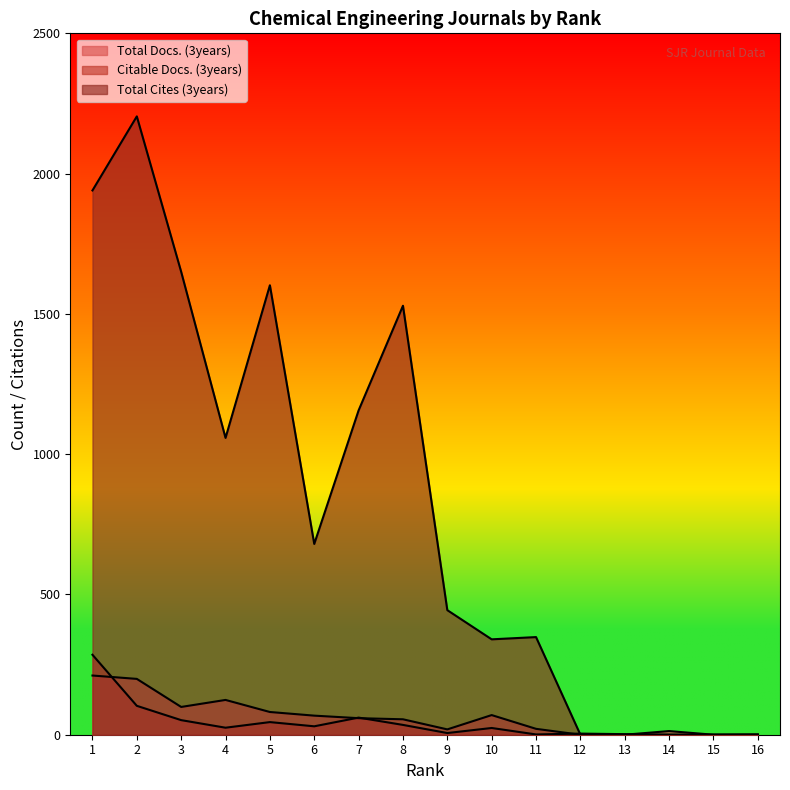

Does the chart display data point markers on the line(s)?

No